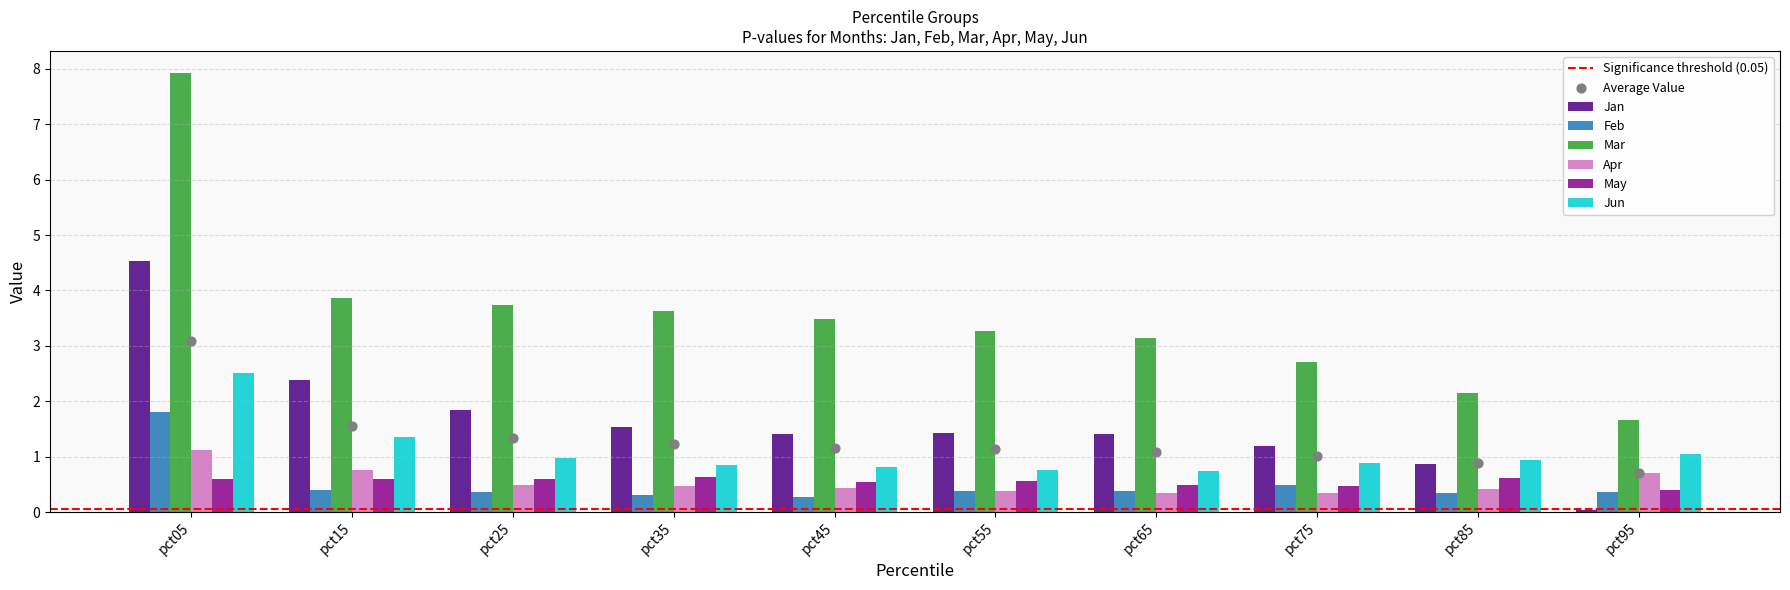

Is the value of Feb at pct95 greater than the value of Jan at pct95?

Yes